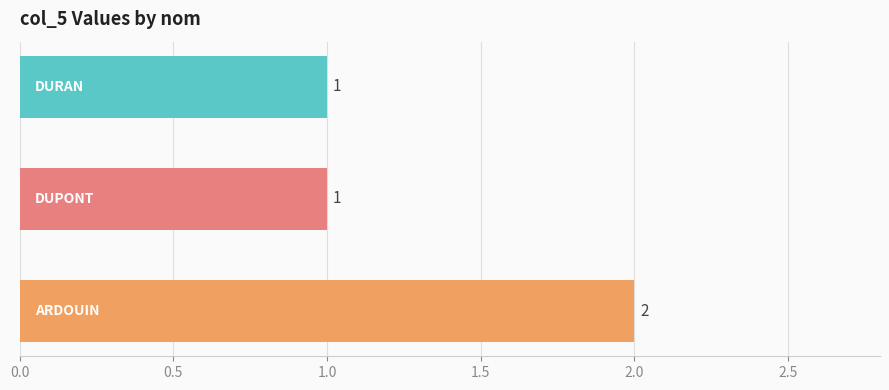

How many values are between 1 and 2?

3